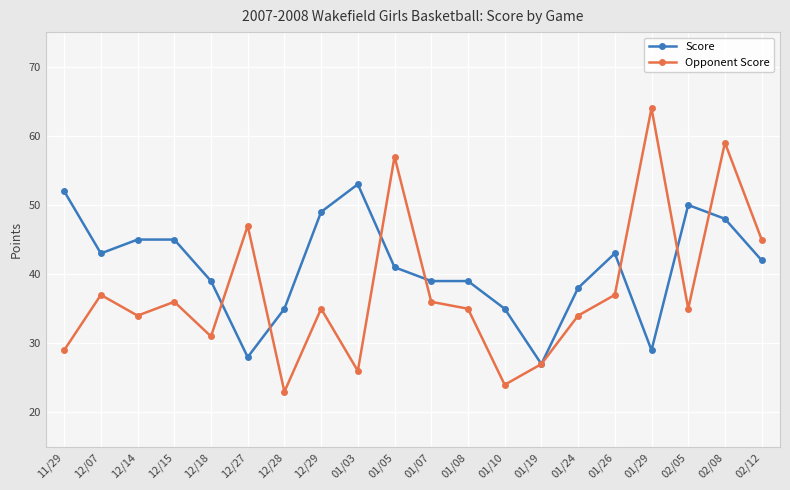

What is the label of the 11th point from the right?

01/05